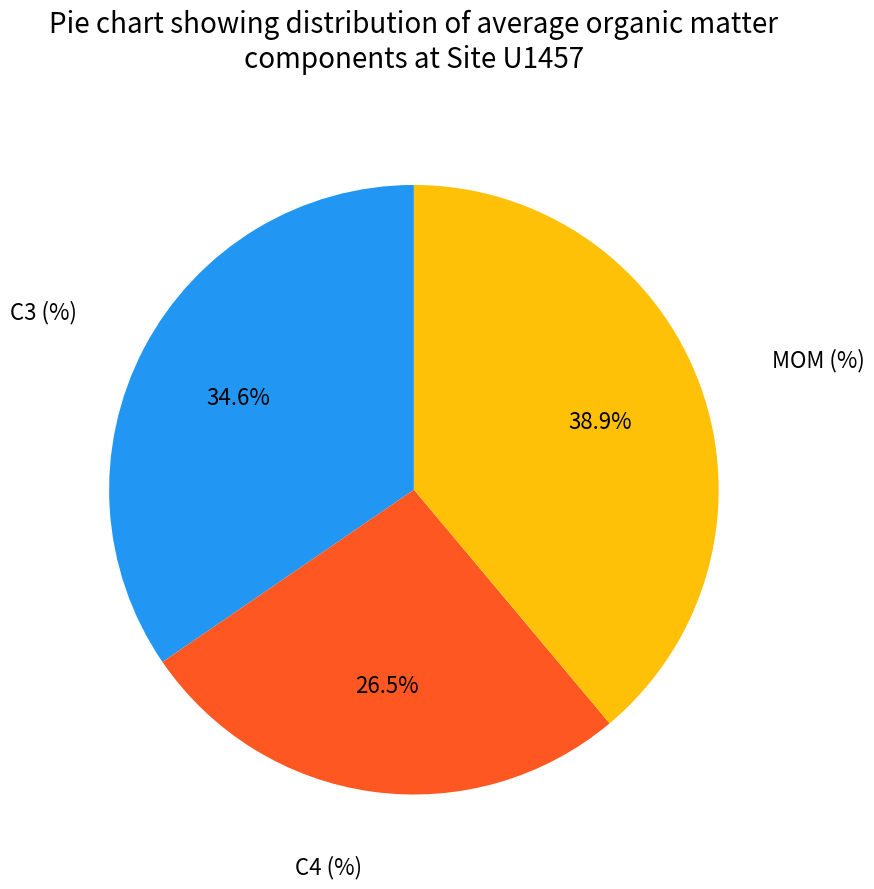

Is there any slice that represents more than half of the pie?

No